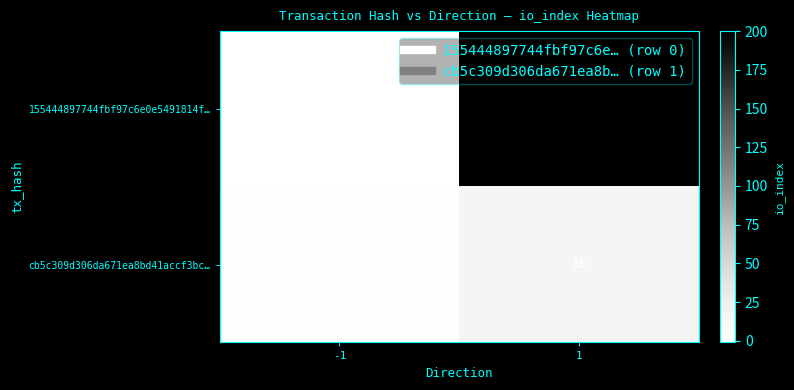

List the series in order of their overall mean, highest first.

155444897744fbf97c6e0e5491814f…, cb5c309d306da671ea8bd41accf3bc…